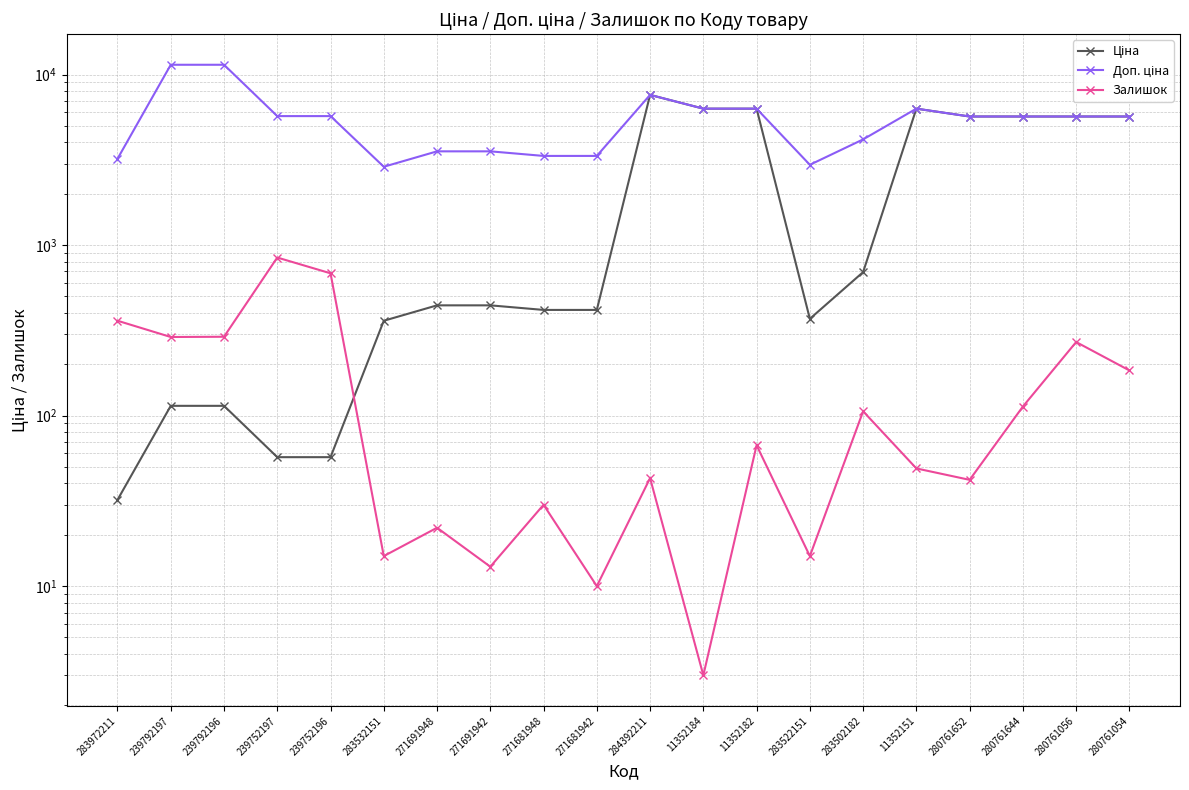

Which series has the largest total across all categories?

Доп. ціна